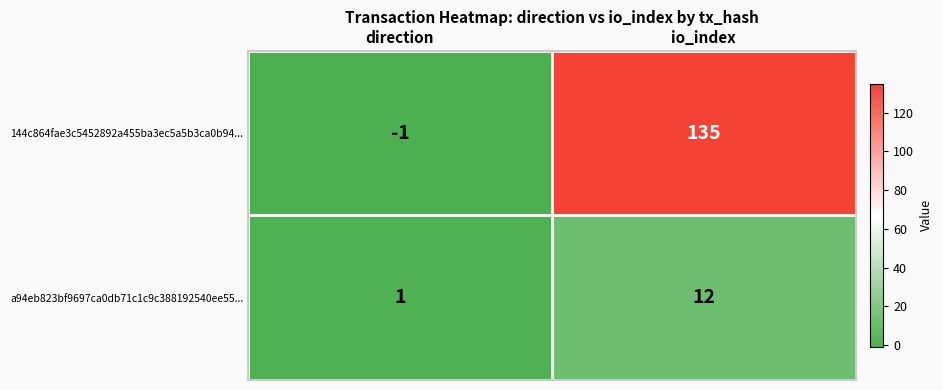

Which series has the largest range (max minus min)?

144c864fae3c5452892a455ba3ec5a5b3ca0b94...